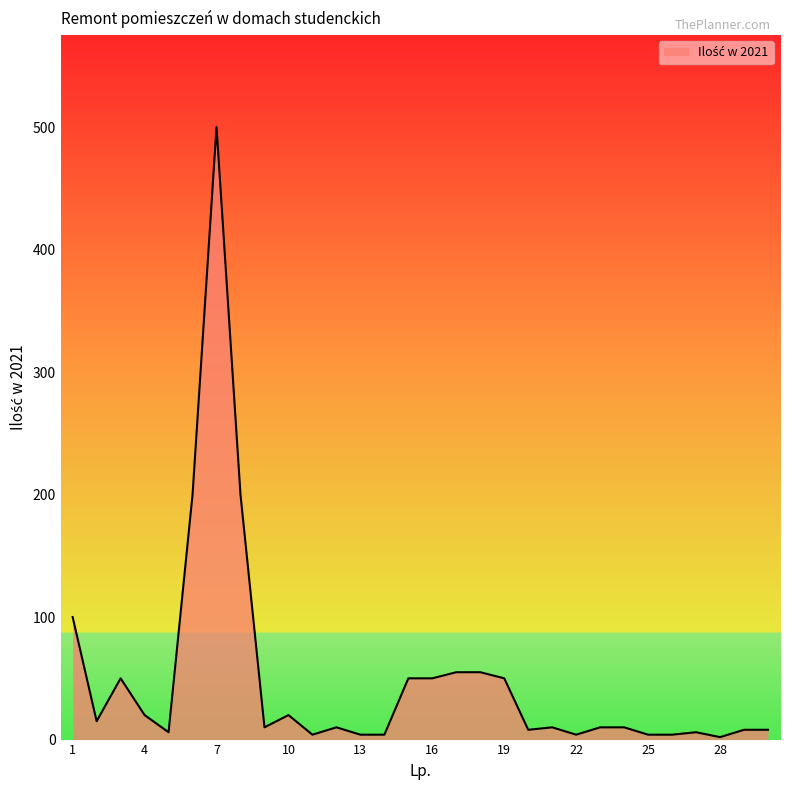

What is the difference between the maximum and minimum values?

498